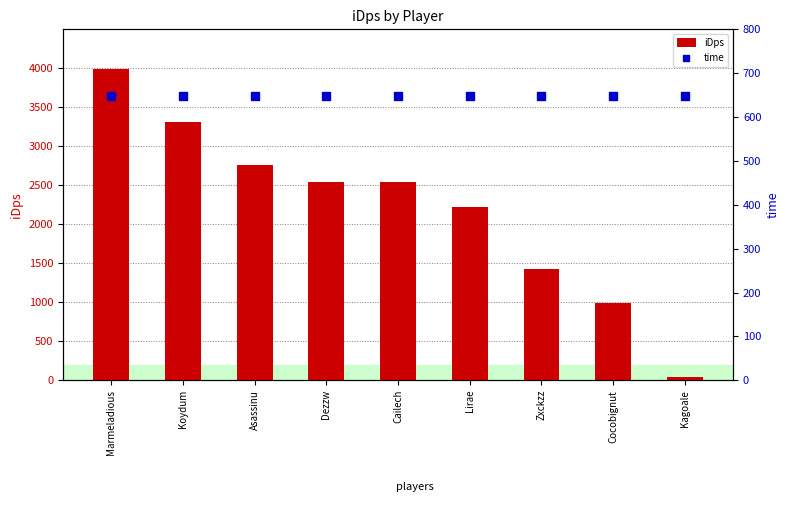

At how many categories does at least one series exceed 2823?

2